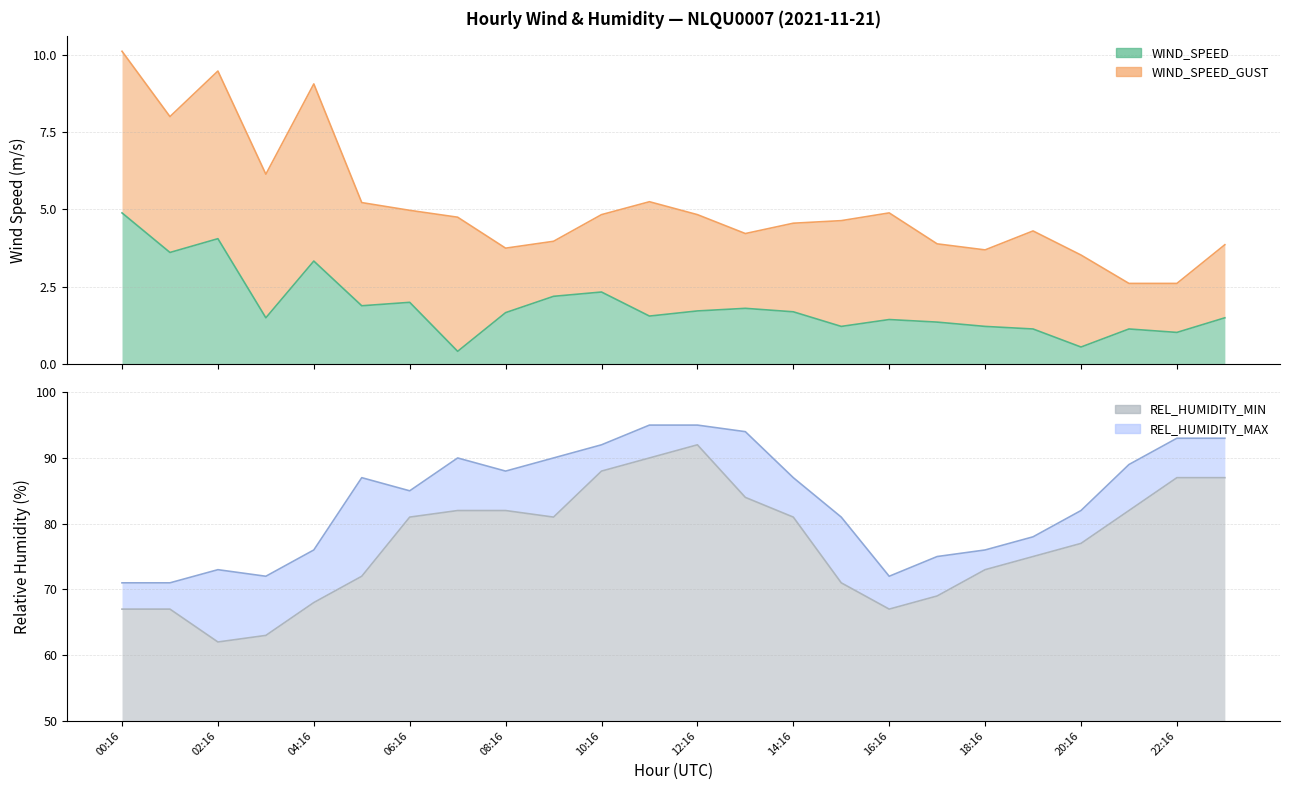

Which category has the highest value in the WIND_SPEED_GUST series?

00:16